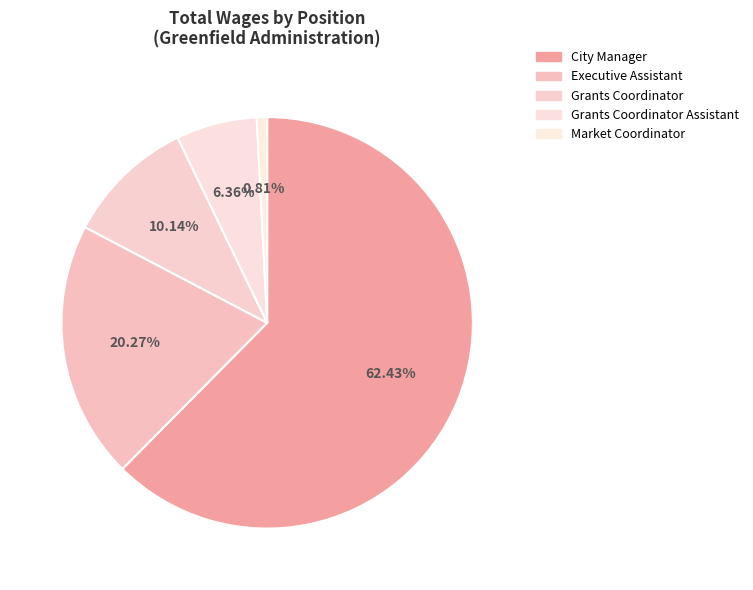

Do Executive Assistant and City Manager together represent more than half of the pie?

Yes